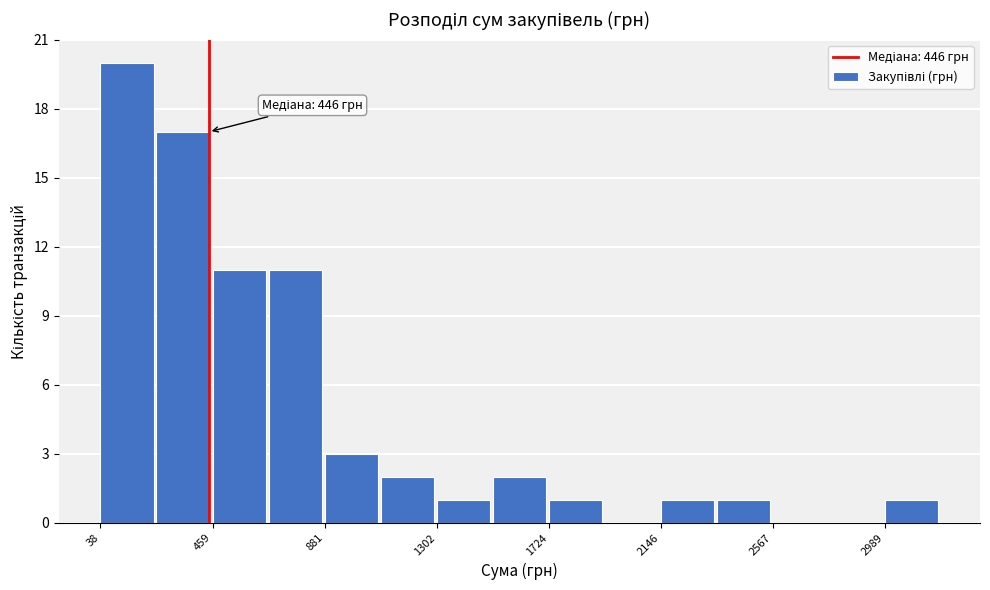

Over which range of the x-axis is the bar tallest?

50 to 250